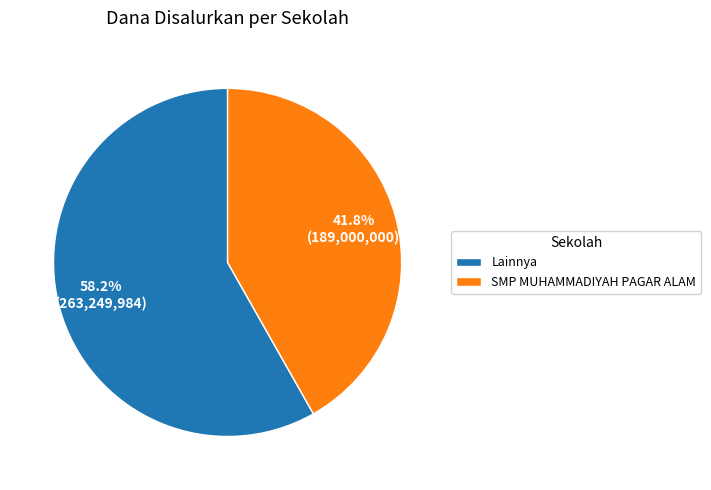

What is the smallest slice in the pie chart?

SMP MUHAMMADIYAH PAGAR ALAM